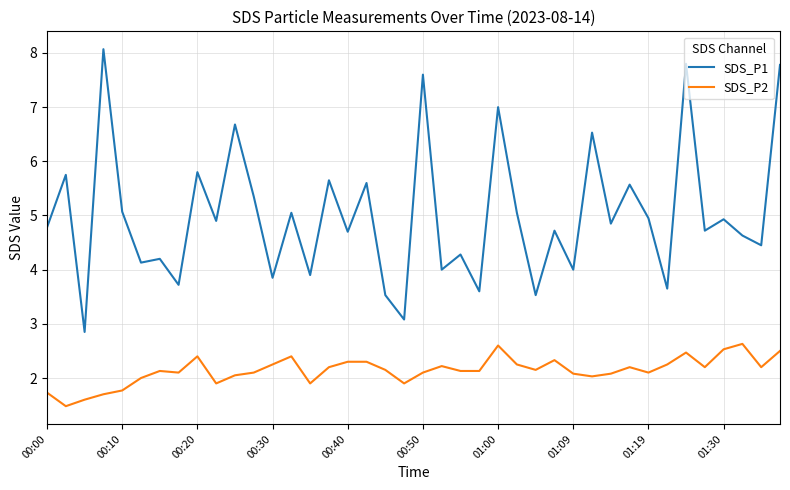

Which series has the widest spread of values?

SDS_P1